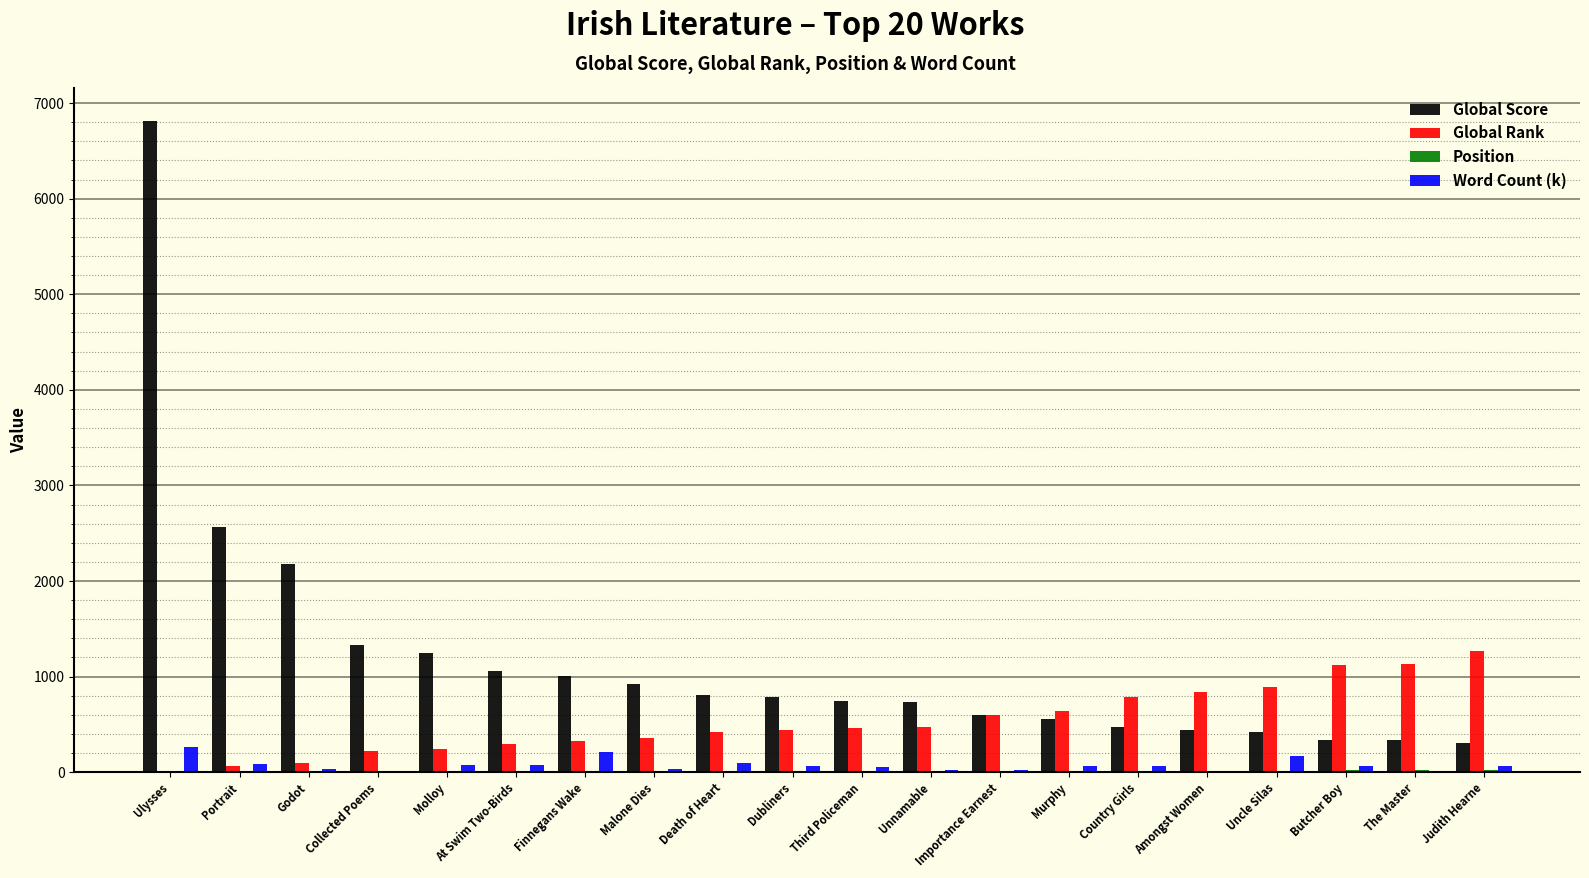

Which series has the largest total across all categories?

Global Score